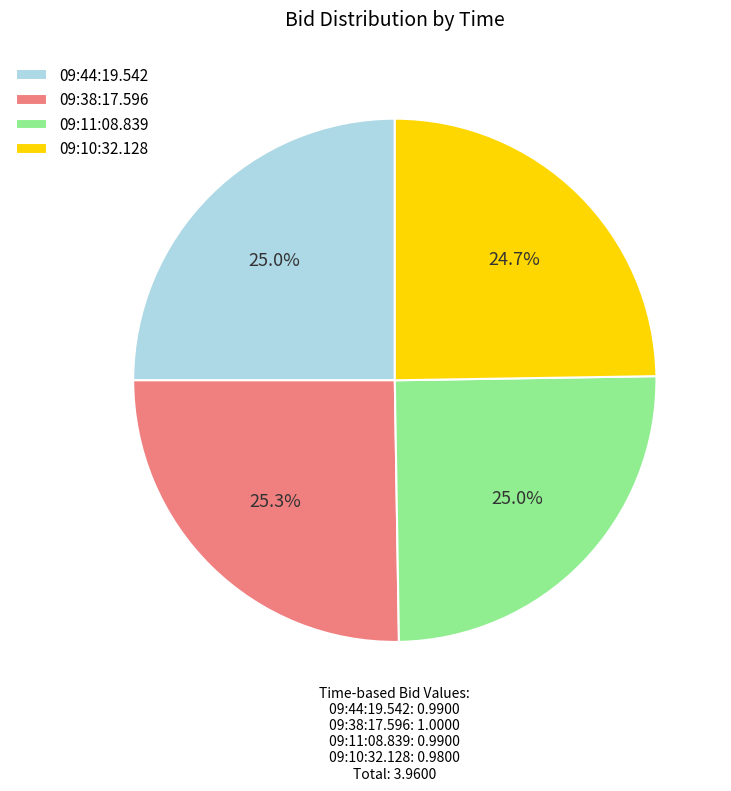

Count the number of slices in the pie.

4